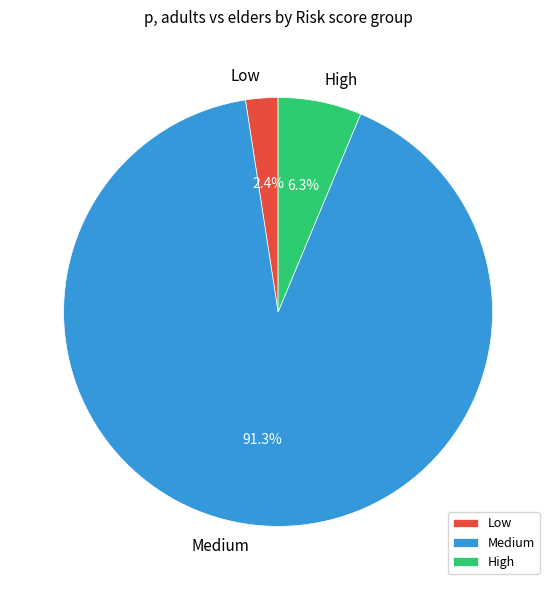

To the nearest percent, what is the average slice percentage?

33%